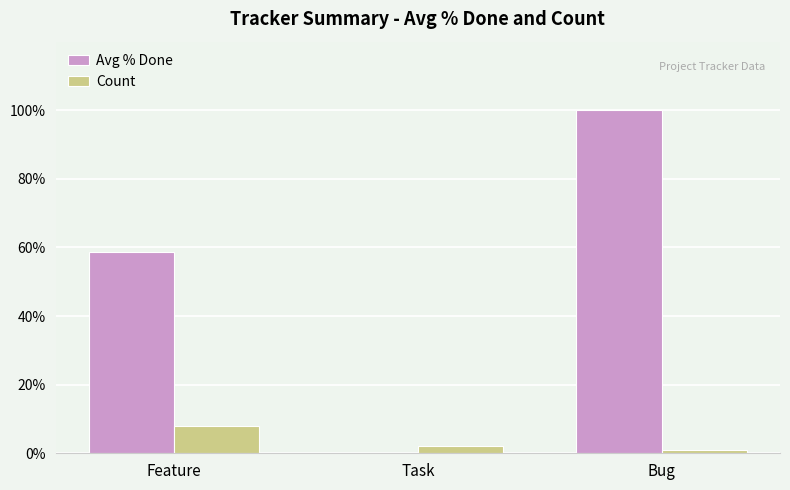

The Avg % Done series shows 79.5 at Feature. True or false?

False